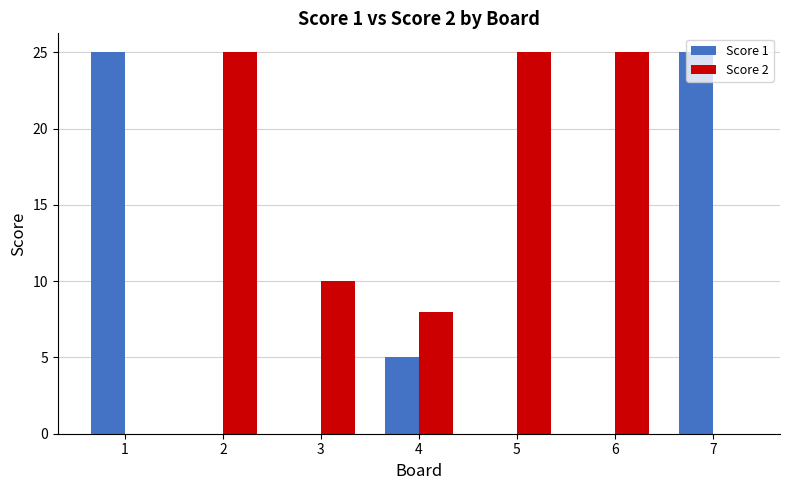

What is the sum of the Score 2 values at 6 and 4?

33